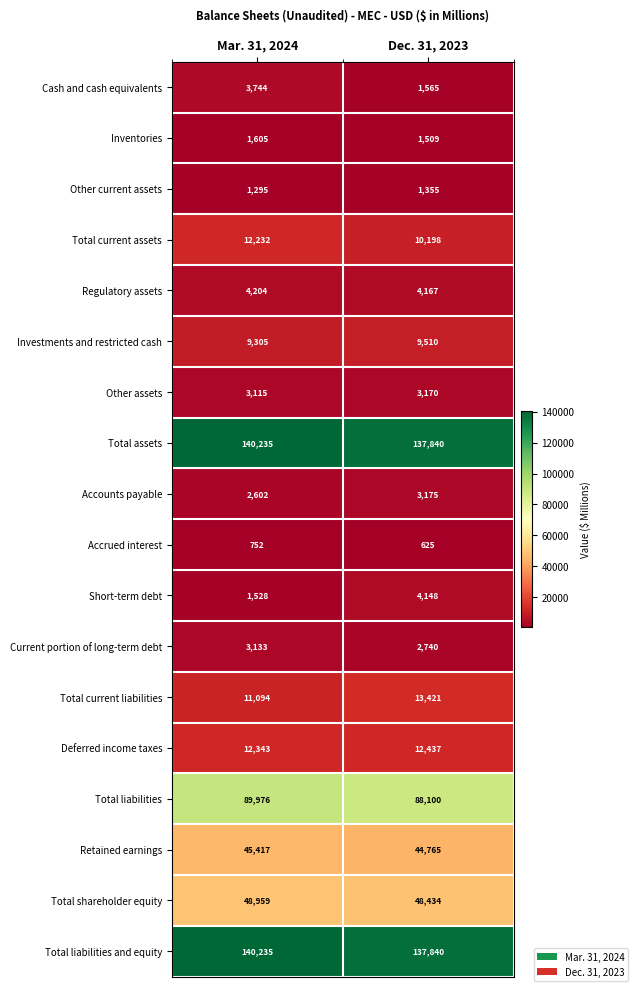

What is the difference between the Other current assets values at Mar. 31, 2024 and Dec. 31, 2023?

60